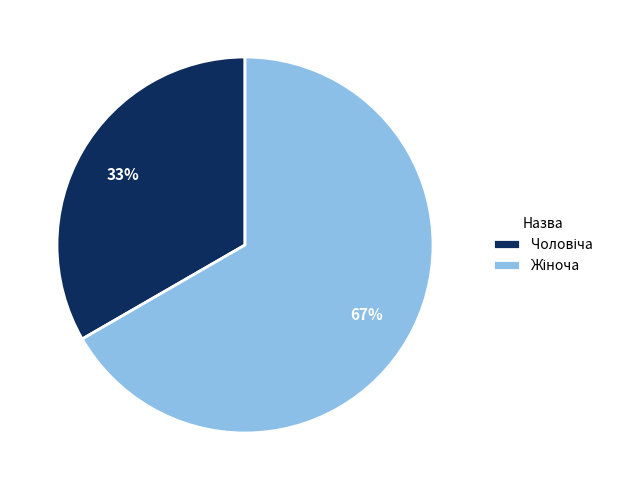

How many segments does this pie chart have?

2